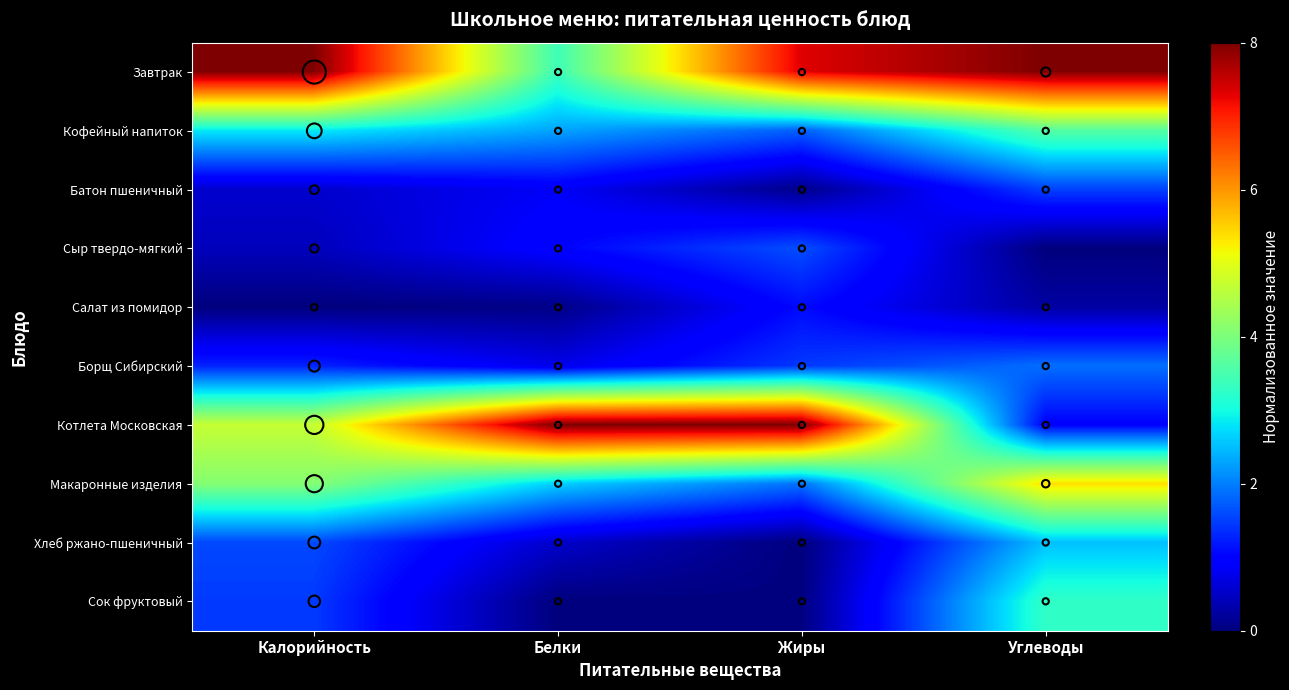

How many distinct data groups are displayed?

10